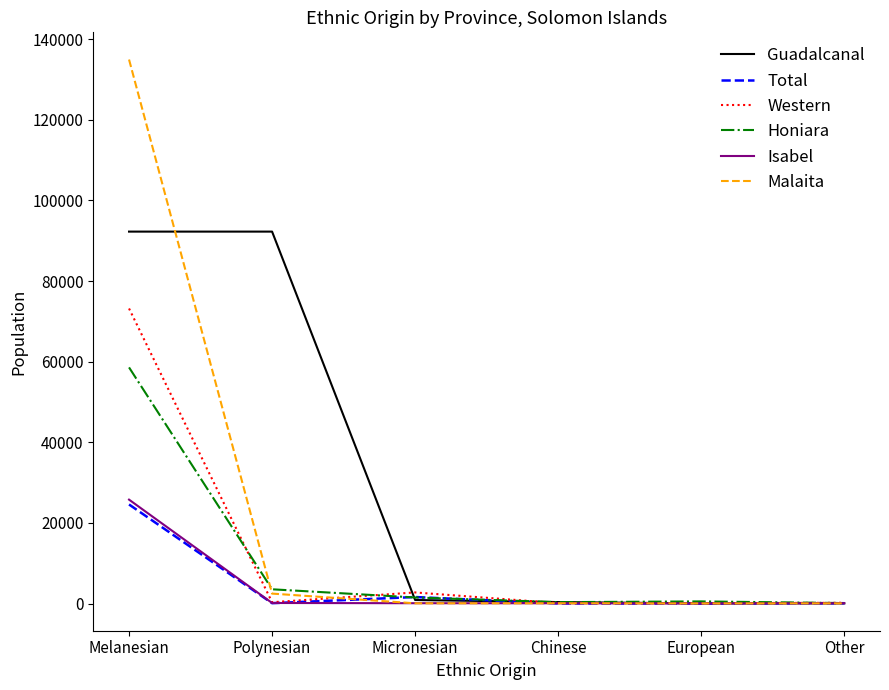

Is it true that Isabel equals 34014 at Melanesian?

False